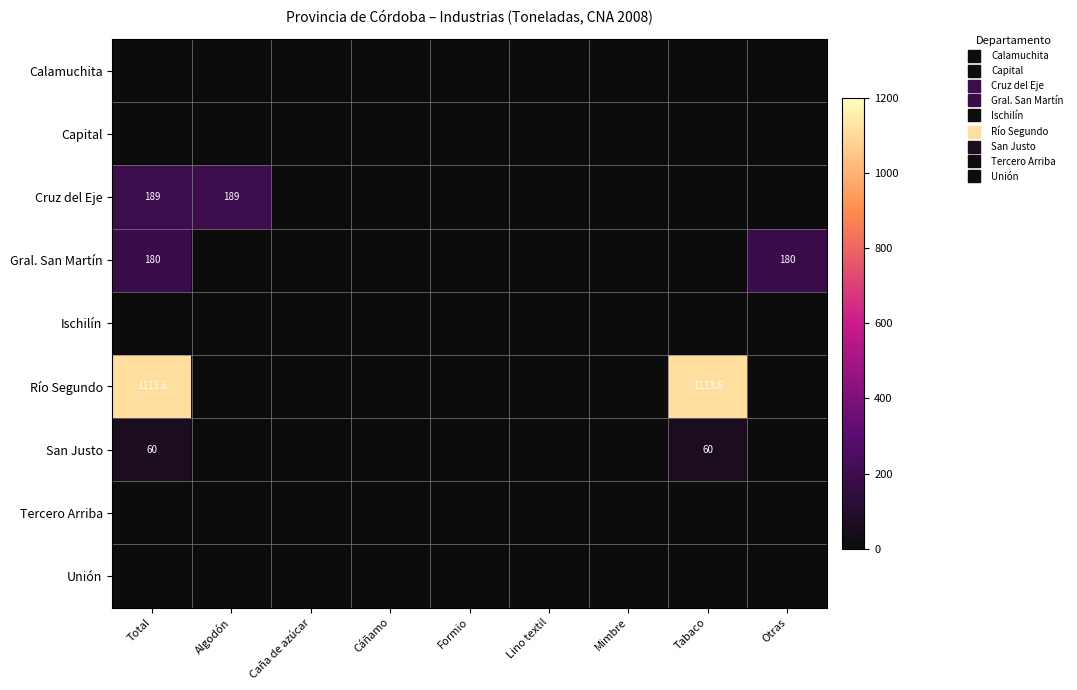

Which category has the highest value in the Cruz del Eje series?

Total